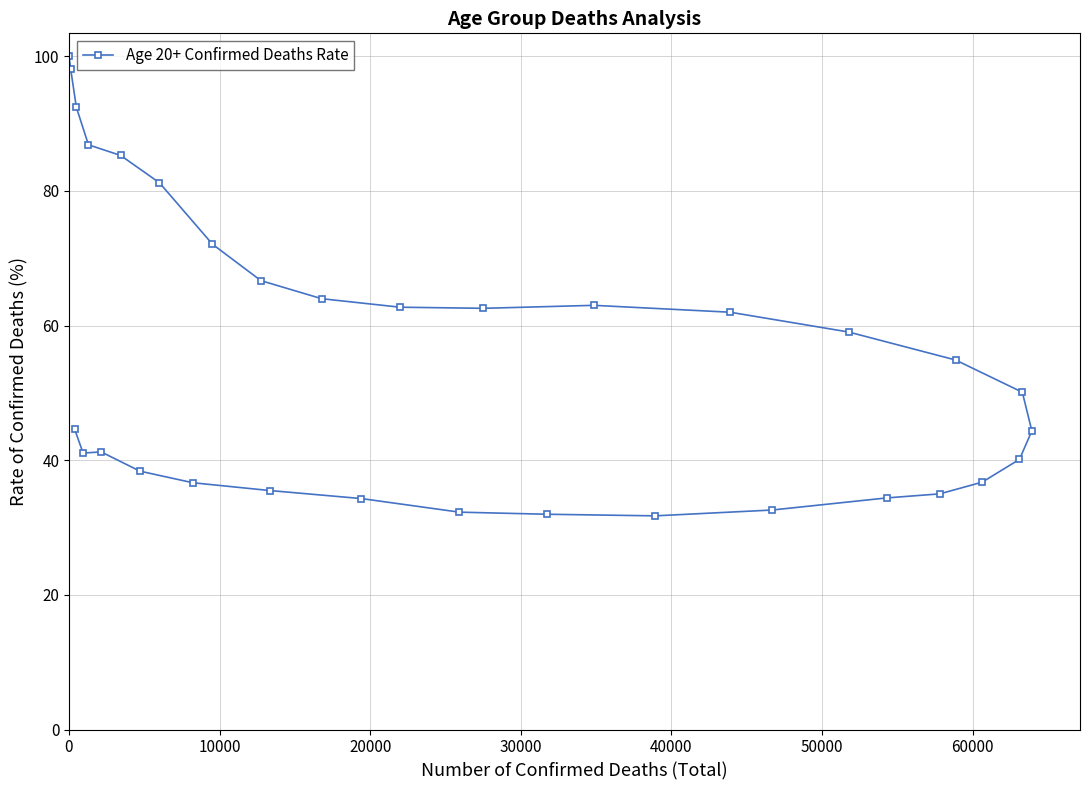

What is the label of the 7th point from the right?

25